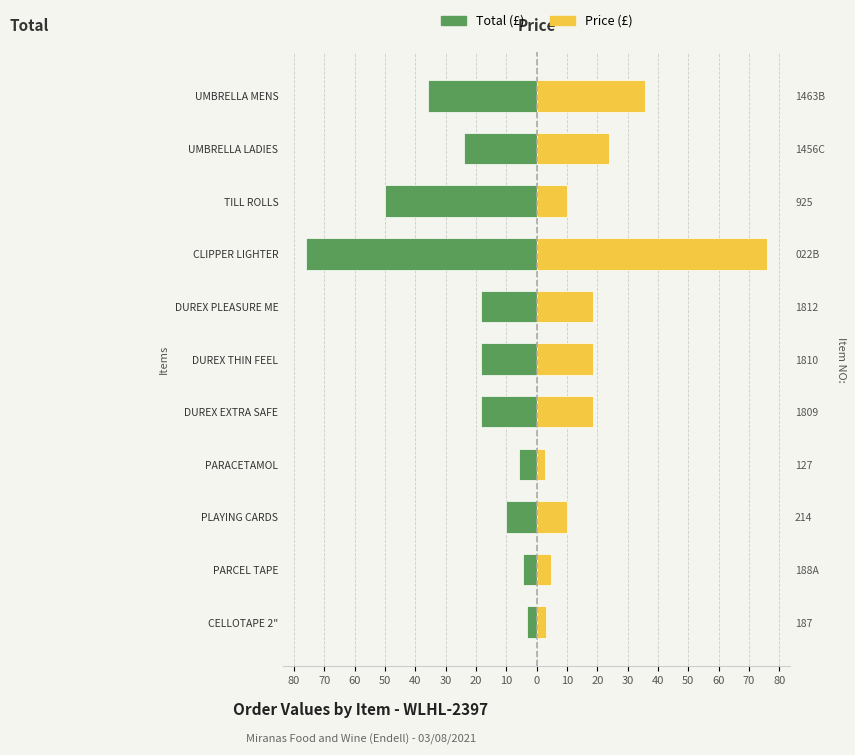

Is the value of Price at DUREX PLEASURE ME greater than the value of Total at DUREX EXTRA SAFE?

Yes